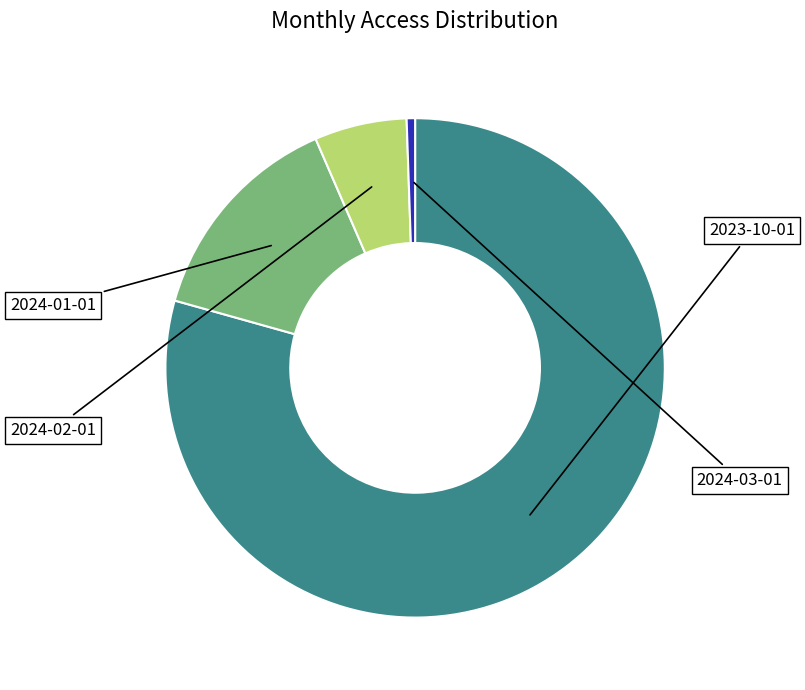

How many segments does this pie chart have?

4